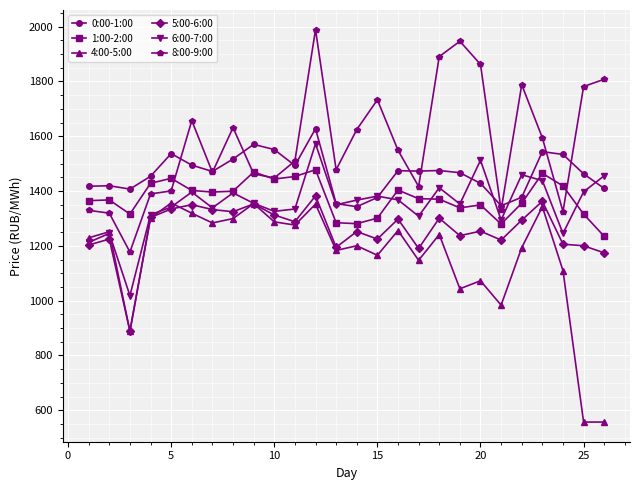

What is the highest value of the 1:00-2:00 series?

1477.7